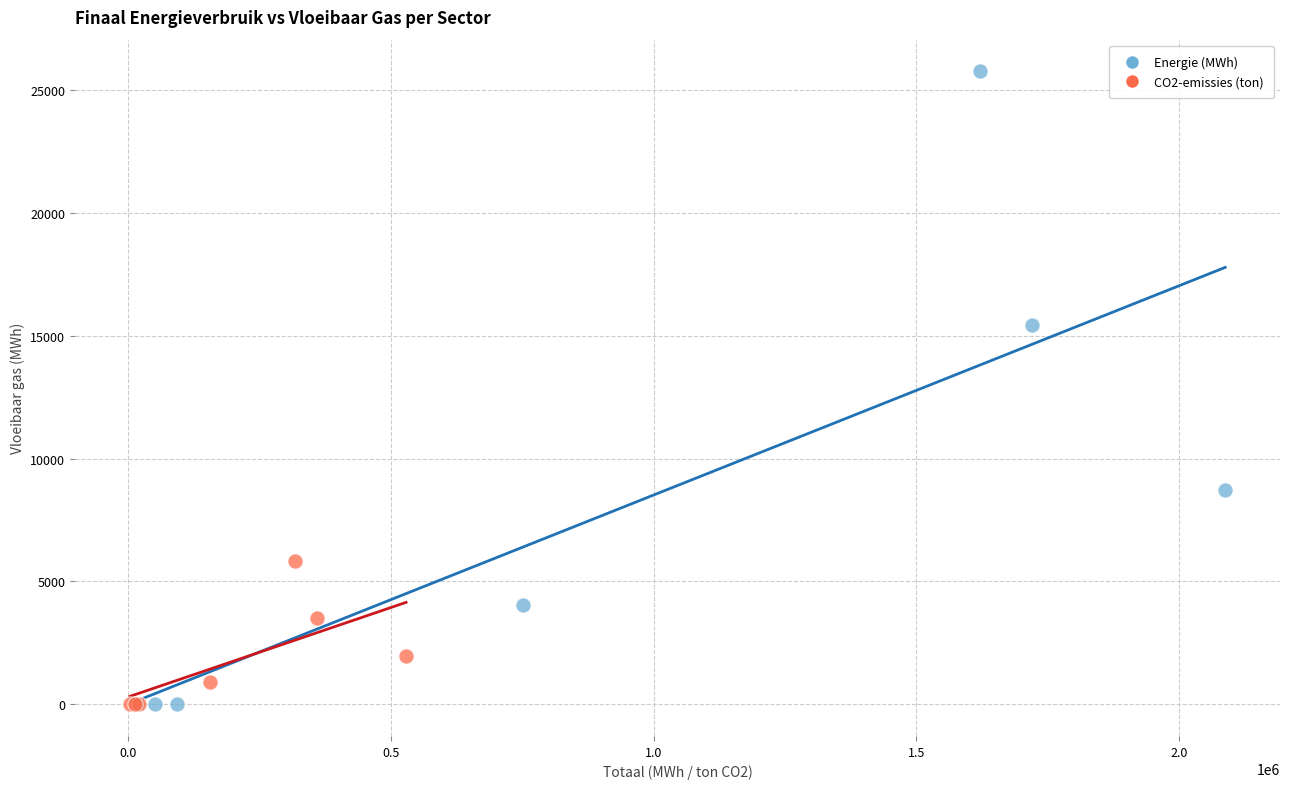

Which series has the largest Y range (max minus min)?

Energie (MWh)